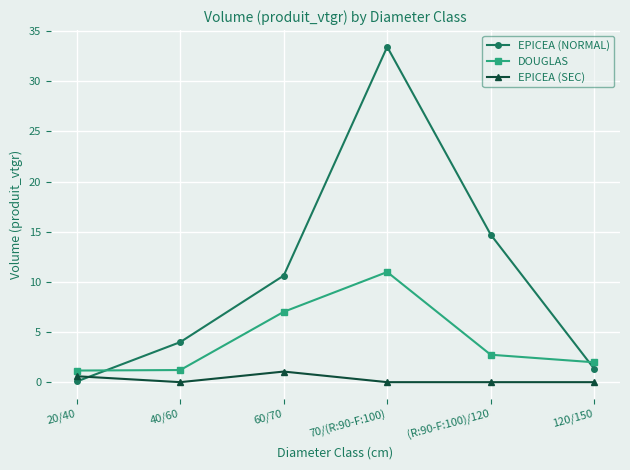

Which series changed the most between 70/(R:90-F:100) and (R:90-F:100)/120?

EPICEA (NORMAL)